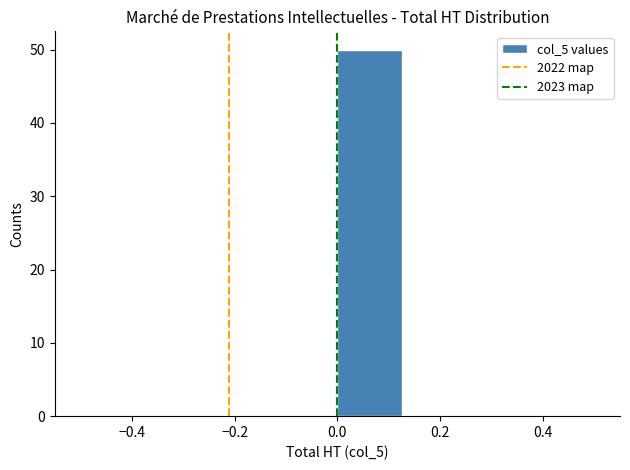

Over which range of the x-axis is the bar tallest?

0.000 to 0.125